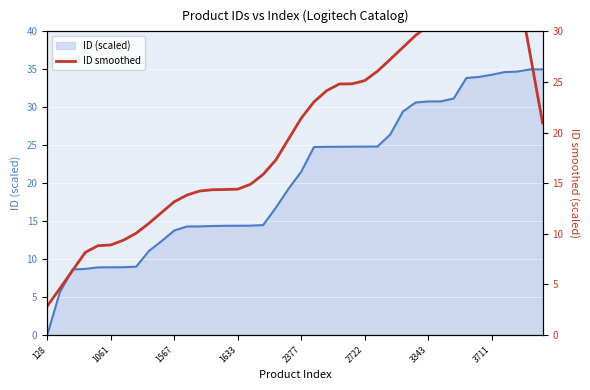

How many values exceed 20?

20